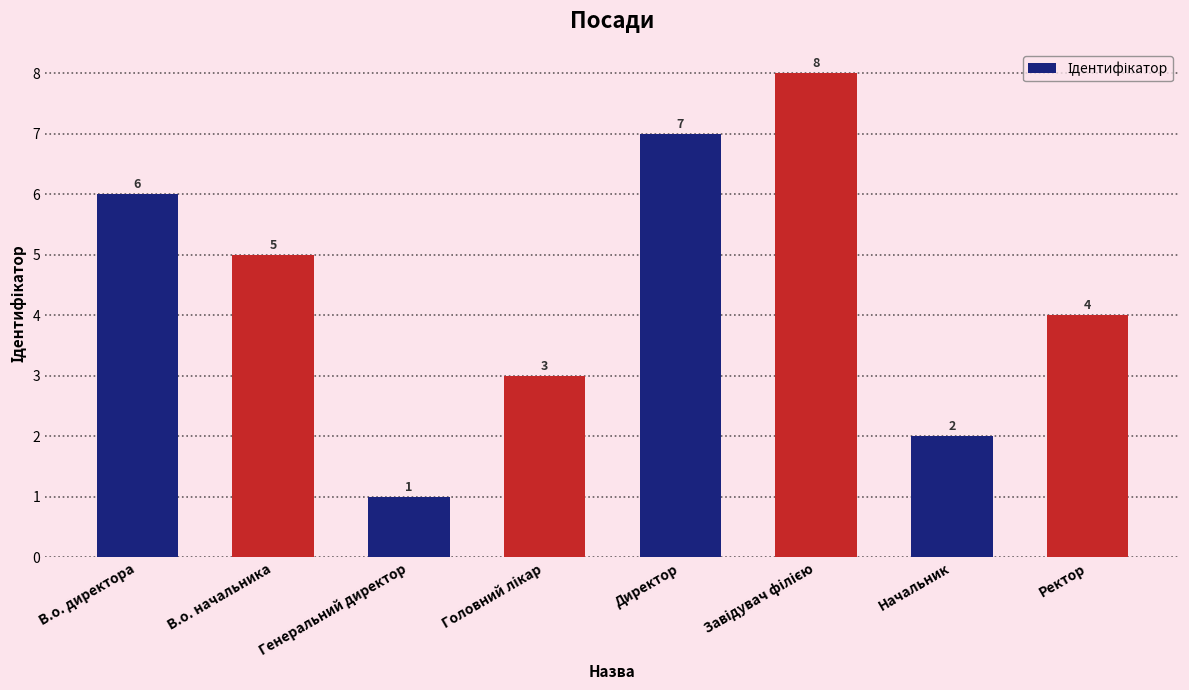

At which category does the chart reach its minimum across all series?

Генеральний директор